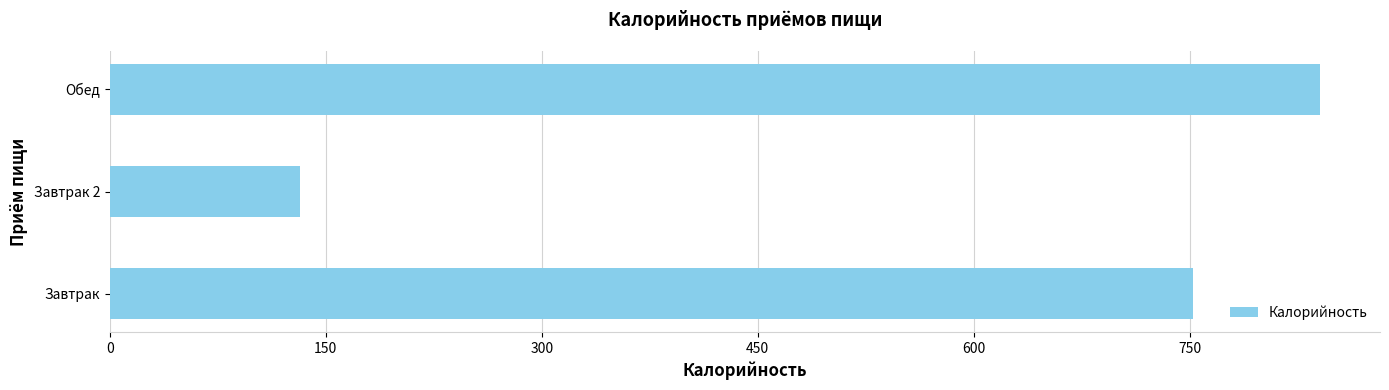

List the labels in order of value, smallest first.

Завтрак 2, Завтрак, Обед